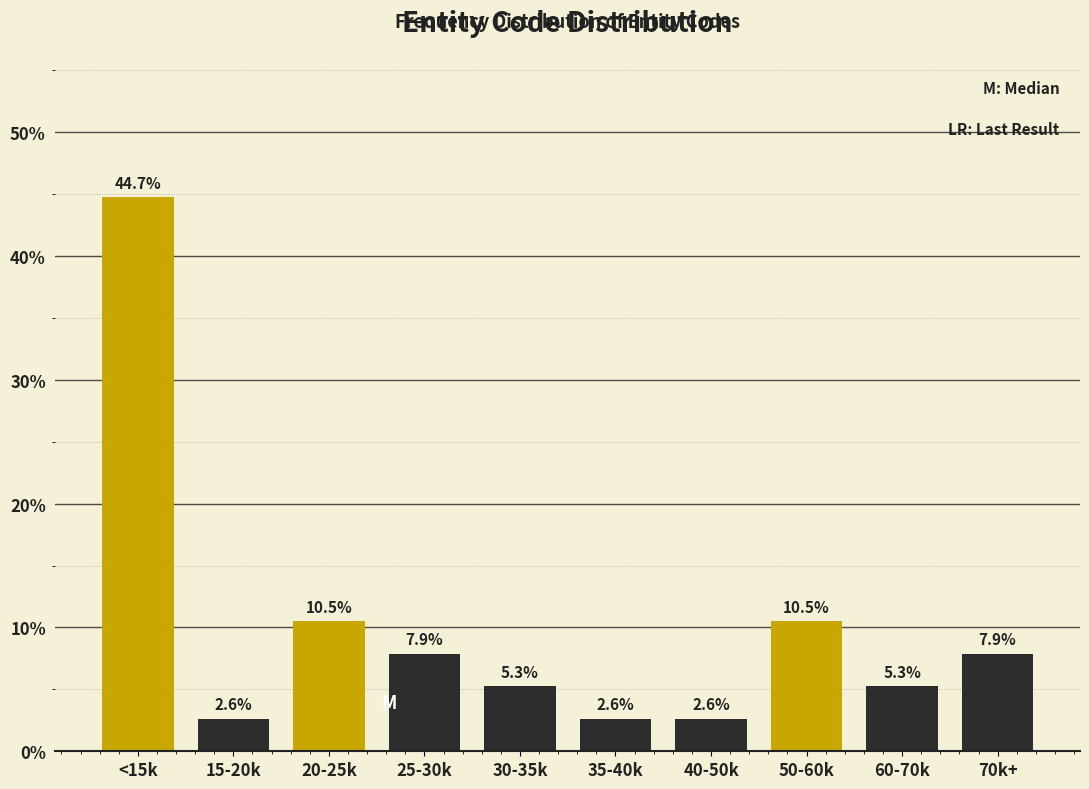

Reading right to left, what are all the values shown in this chart?

70k+=7.9	60-70k=5.3	50-60k=10.5	40-50k=2.6	35-40k=2.6	30-35k=5.3	25-30k=7.9	20-25k=10.5	15-20k=2.6	<15k=44.7